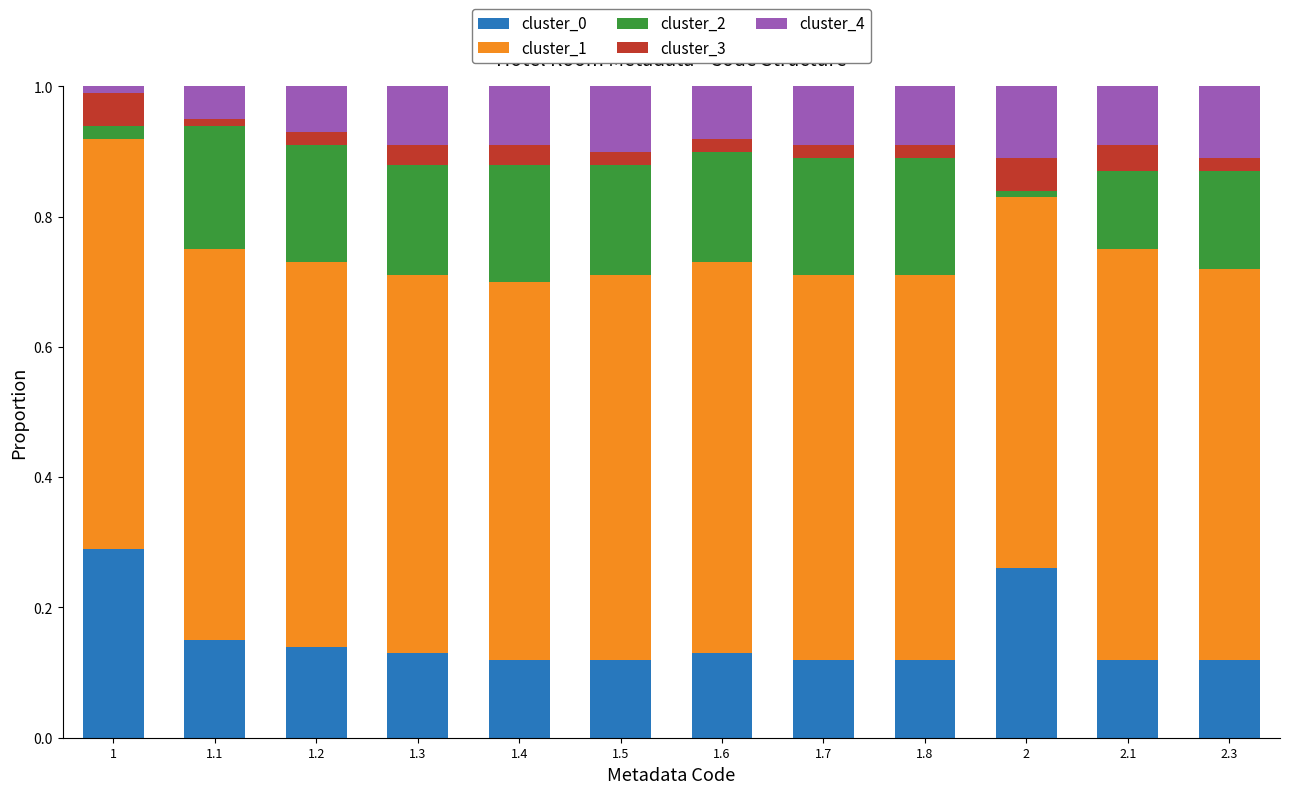

Is it true that cluster_4 equals 0.1 at 2?

True